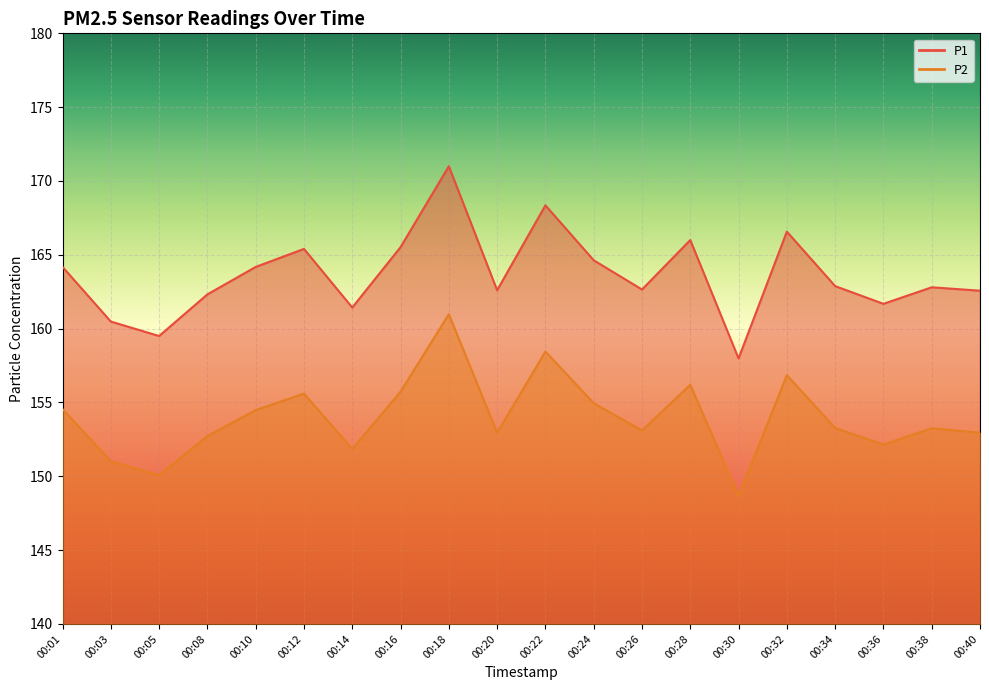

At which label does P2 first exceed 153?

00:01